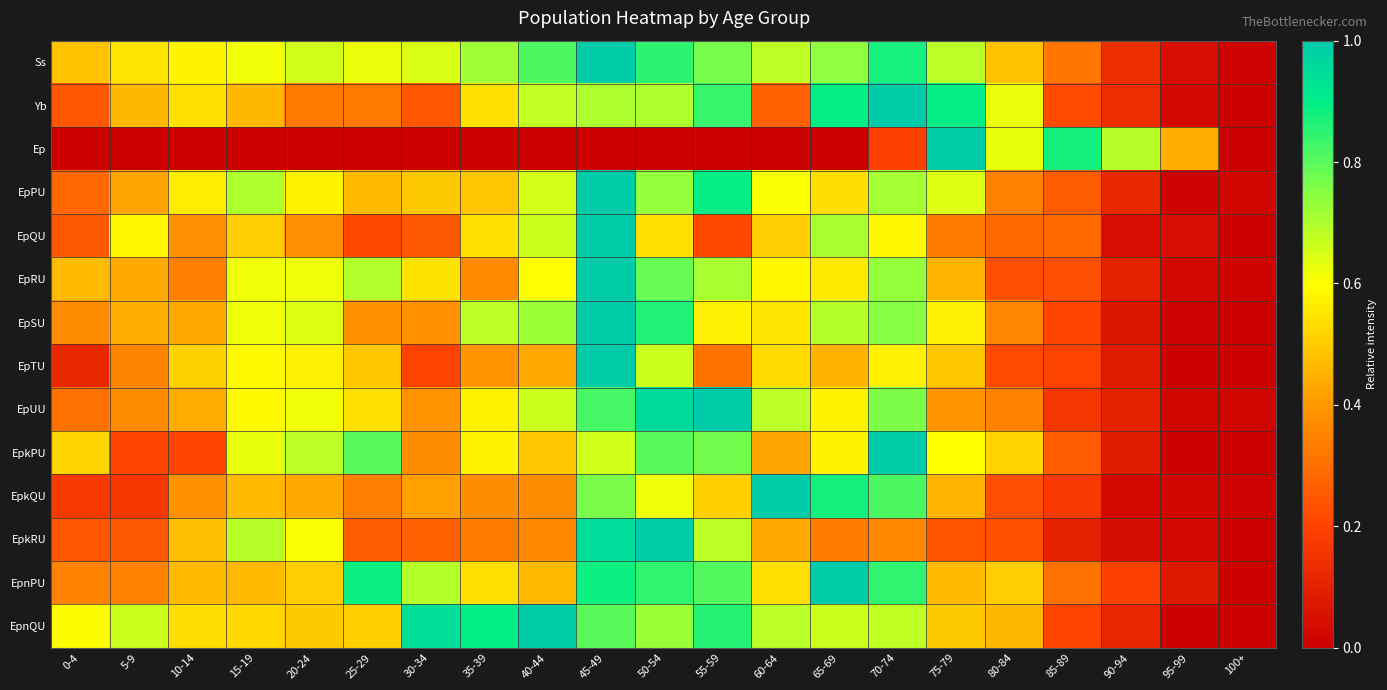

Reading left to right, list all the values displayed in this chart.

Ss: 0-4=0.5	5-9=0.6	10-14=0.6	15-19=0.6	20-24=0.7	25-29=0.6	30-34=0.6	35-39=0.7	40-44=0.8	45-49=1.0	50-54=0.9	55-59=0.8	60-64=0.7	65-69=0.7	70-74=0.9	75-79=0.7	80-84=0.5	85-89=0.3	90-94=0.1	95-99=0.0	100+=0.0
Yb: 0-4=0.2	5-9=0.5	10-14=0.5	15-19=0.5	20-24=0.3	25-29=0.3	30-34=0.2	35-39=0.5	40-44=0.7	45-49=0.7	50-54=0.7	55-59=0.8	60-64=0.3	65-69=0.9	70-74=1.0	75-79=0.9	80-84=0.6	85-89=0.2	90-94=0.1	95-99=0.0	100+=0.0
Ep: 0-4=0.0	5-9=0.0	10-14=0.0	15-19=0.0	20-24=0.0	25-29=0.0	30-34=0.0	35-39=0.0	40-44=0.0	45-49=0.0	50-54=0.0	55-59=0.0	60-64=0.0	65-69=0.0	70-74=0.2	75-79=1.0	80-84=0.6	85-89=0.9	90-94=0.7	95-99=0.4	100+=0.0
EpPU: 0-4=0.3	5-9=0.4	10-14=0.6	15-19=0.7	20-24=0.6	25-29=0.5	30-34=0.5	35-39=0.5	40-44=0.7	45-49=1.0	50-54=0.7	55-59=0.9	60-64=0.6	65-69=0.5	70-74=0.7	75-79=0.6	80-84=0.3	85-89=0.3	90-94=0.1	95-99=0.0	100+=0.0
EpQU: 0-4=0.2	5-9=0.6	10-14=0.4	15-19=0.5	20-24=0.4	25-29=0.2	30-34=0.2	35-39=0.5	40-44=0.7	45-49=1.0	50-54=0.5	55-59=0.2	60-64=0.5	65-69=0.7	70-74=0.6	75-79=0.3	80-84=0.3	85-89=0.3	90-94=0.0	95-99=0.0	100+=0.0
EpRU: 0-4=0.5	5-9=0.4	10-14=0.3	15-19=0.6	20-24=0.6	25-29=0.7	30-34=0.5	35-39=0.4	40-44=0.6	45-49=1.0	50-54=0.8	55-59=0.7	60-64=0.6	65-69=0.6	70-74=0.7	75-79=0.5	80-84=0.2	85-89=0.2	90-94=0.1	95-99=0.0	100+=0.0
EpSU: 0-4=0.4	5-9=0.4	10-14=0.4	15-19=0.6	20-24=0.6	25-29=0.4	30-34=0.4	35-39=0.7	40-44=0.7	45-49=1.0	50-54=0.9	55-59=0.6	60-64=0.5	65-69=0.7	70-74=0.7	75-79=0.6	80-84=0.4	85-89=0.2	90-94=0.1	95-99=0.0	100+=0.0
EpTU: 0-4=0.1	5-9=0.4	10-14=0.5	15-19=0.6	20-24=0.6	25-29=0.5	30-34=0.2	35-39=0.4	40-44=0.4	45-49=1.0	50-54=0.7	55-59=0.3	60-64=0.5	65-69=0.5	70-74=0.6	75-79=0.5	80-84=0.2	85-89=0.2	90-94=0.1	95-99=0.0	100+=0.0
EpUU: 0-4=0.3	5-9=0.4	10-14=0.4	15-19=0.6	20-24=0.6	25-29=0.5	30-34=0.4	35-39=0.6	40-44=0.7	45-49=0.8	50-54=1.0	55-59=1.0	60-64=0.7	65-69=0.6	70-74=0.8	75-79=0.4	80-84=0.4	85-89=0.2	90-94=0.1	95-99=0.0	100+=0.0
EpkPU: 0-4=0.5	5-9=0.2	10-14=0.2	15-19=0.6	20-24=0.7	25-29=0.8	30-34=0.4	35-39=0.6	40-44=0.5	45-49=0.7	50-54=0.8	55-59=0.8	60-64=0.4	65-69=0.6	70-74=1.0	75-79=0.6	80-84=0.5	85-89=0.3	90-94=0.1	95-99=0.0	100+=0.0
EpkQU: 0-4=0.2	5-9=0.2	10-14=0.4	15-19=0.5	20-24=0.4	25-29=0.3	30-34=0.4	35-39=0.4	40-44=0.4	45-49=0.8	50-54=0.6	55-59=0.5	60-64=1.0	65-69=0.9	70-74=0.8	75-79=0.5	80-84=0.2	85-89=0.2	90-94=0.0	95-99=0.0	100+=0.0
EpkRU: 0-4=0.2	5-9=0.2	10-14=0.5	15-19=0.7	20-24=0.6	25-29=0.3	30-34=0.3	35-39=0.3	40-44=0.4	45-49=1.0	50-54=1.0	55-59=0.7	60-64=0.4	65-69=0.3	70-74=0.4	75-79=0.2	80-84=0.2	85-89=0.1	90-94=0.0	95-99=0.0	100+=0.0
EpnPU: 0-4=0.3	5-9=0.3	10-14=0.5	15-19=0.5	20-24=0.5	25-29=0.9	30-34=0.7	35-39=0.5	40-44=0.5	45-49=0.9	50-54=0.8	55-59=0.8	60-64=0.5	65-69=1.0	70-74=0.8	75-79=0.5	80-84=0.5	85-89=0.3	90-94=0.2	95-99=0.1	100+=0.0
EpnQU: 0-4=0.6	5-9=0.7	10-14=0.5	15-19=0.5	20-24=0.5	25-29=0.5	30-34=0.9	35-39=0.9	40-44=1.0	45-49=0.8	50-54=0.7	55-59=0.9	60-64=0.7	65-69=0.7	70-74=0.7	75-79=0.5	80-84=0.5	85-89=0.2	90-94=0.1	95-99=0.0	100+=0.0